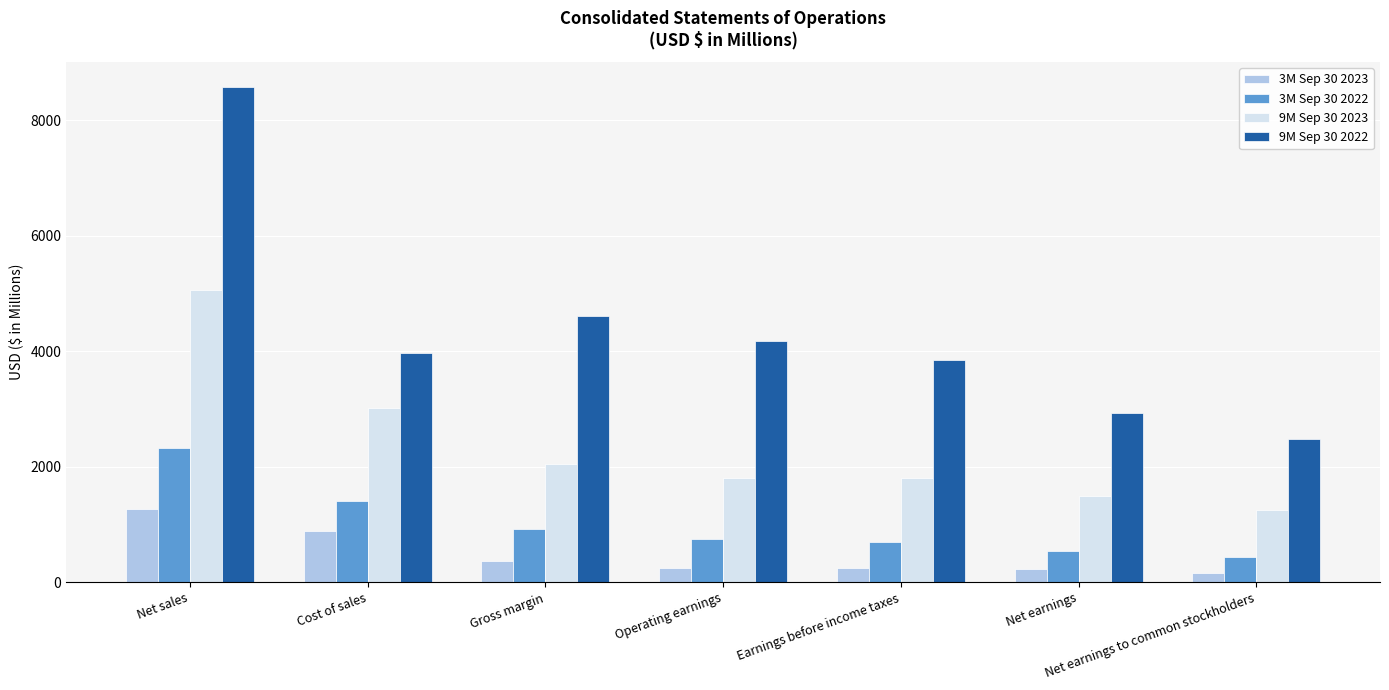

How many series are shown in this chart?

4